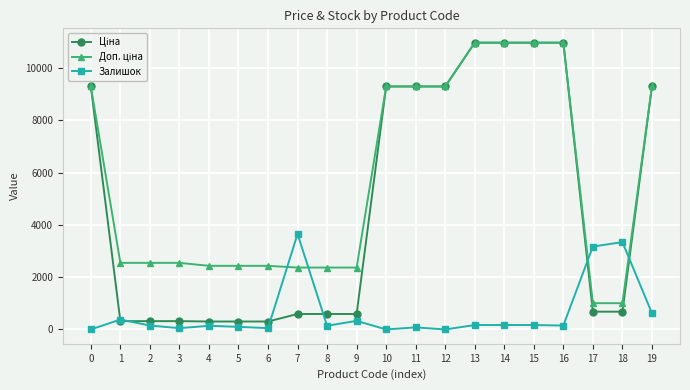

What is the greatest value displayed?

10964.4